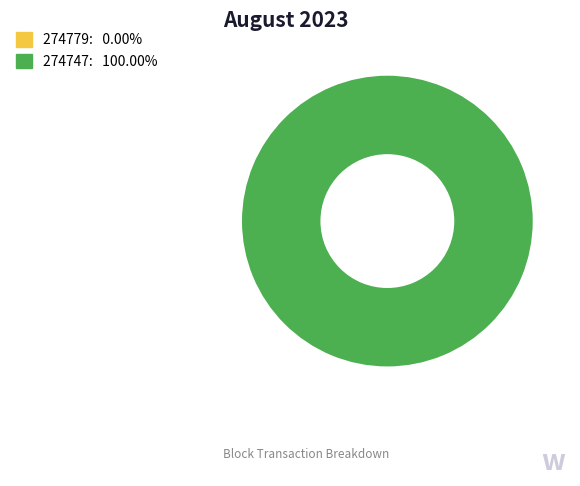

True or false: 274779 accounts for 0% of the total.

True